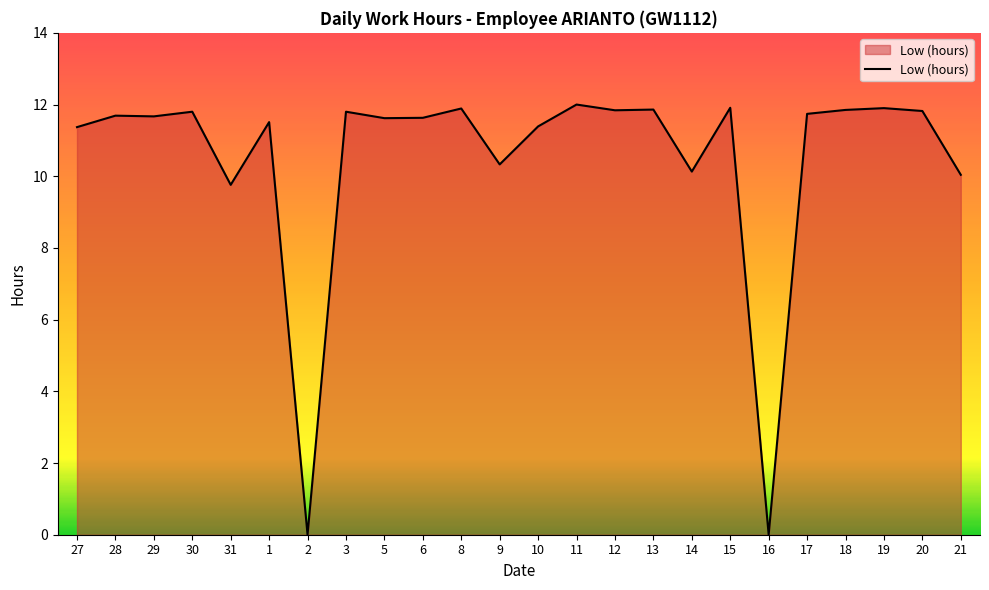

What is the average value?

10.5